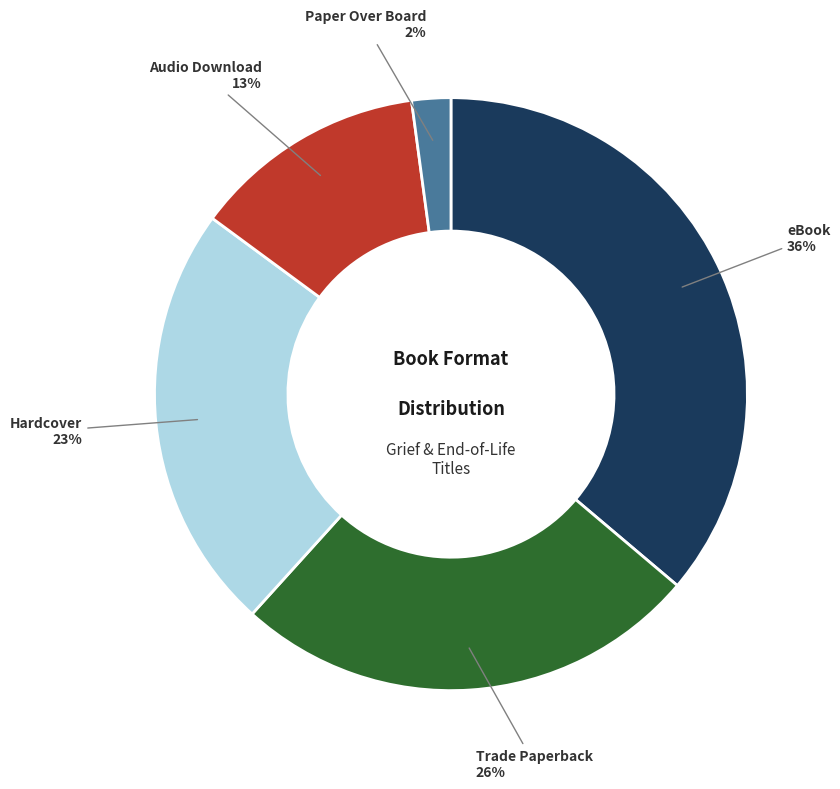

To the nearest percent, what is the combined percentage of Trade Paperback and Hardcover?

49%